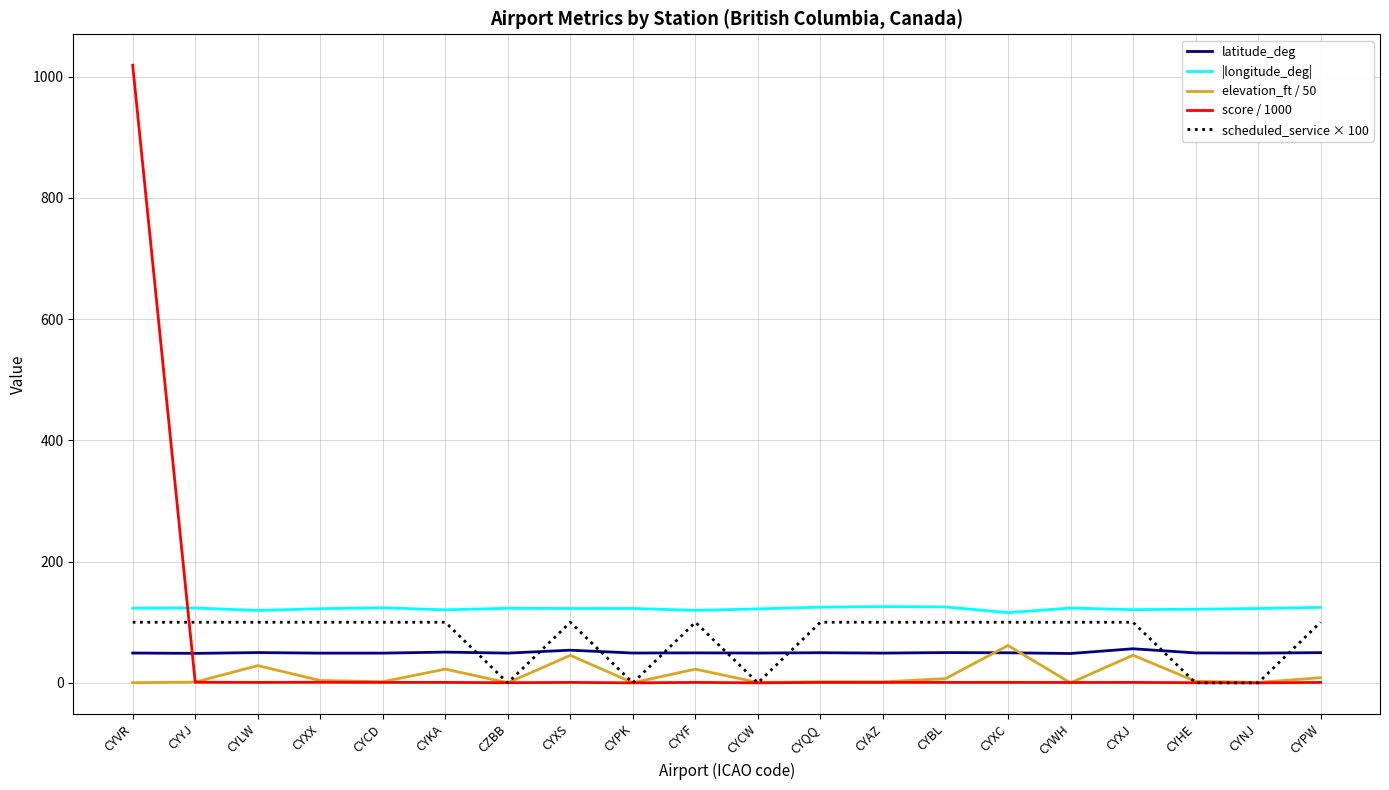

What position from the right is CYCD?

16